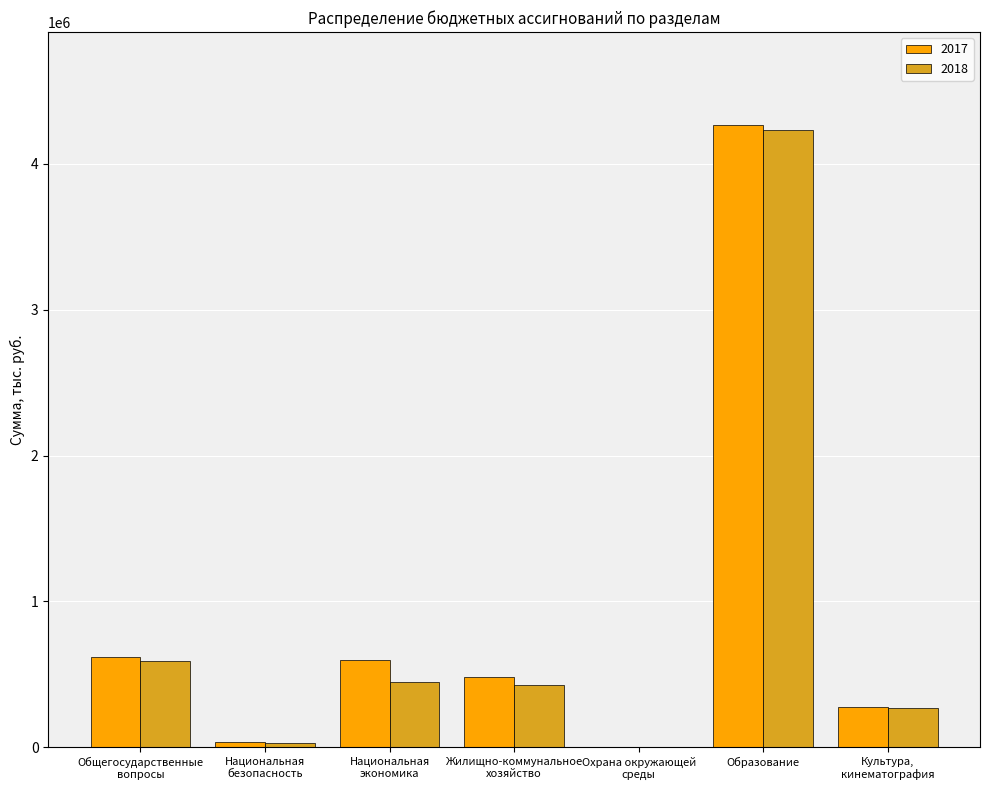

Where is 2017 nearest to the value 2131183?

Общегосударственные
вопросы